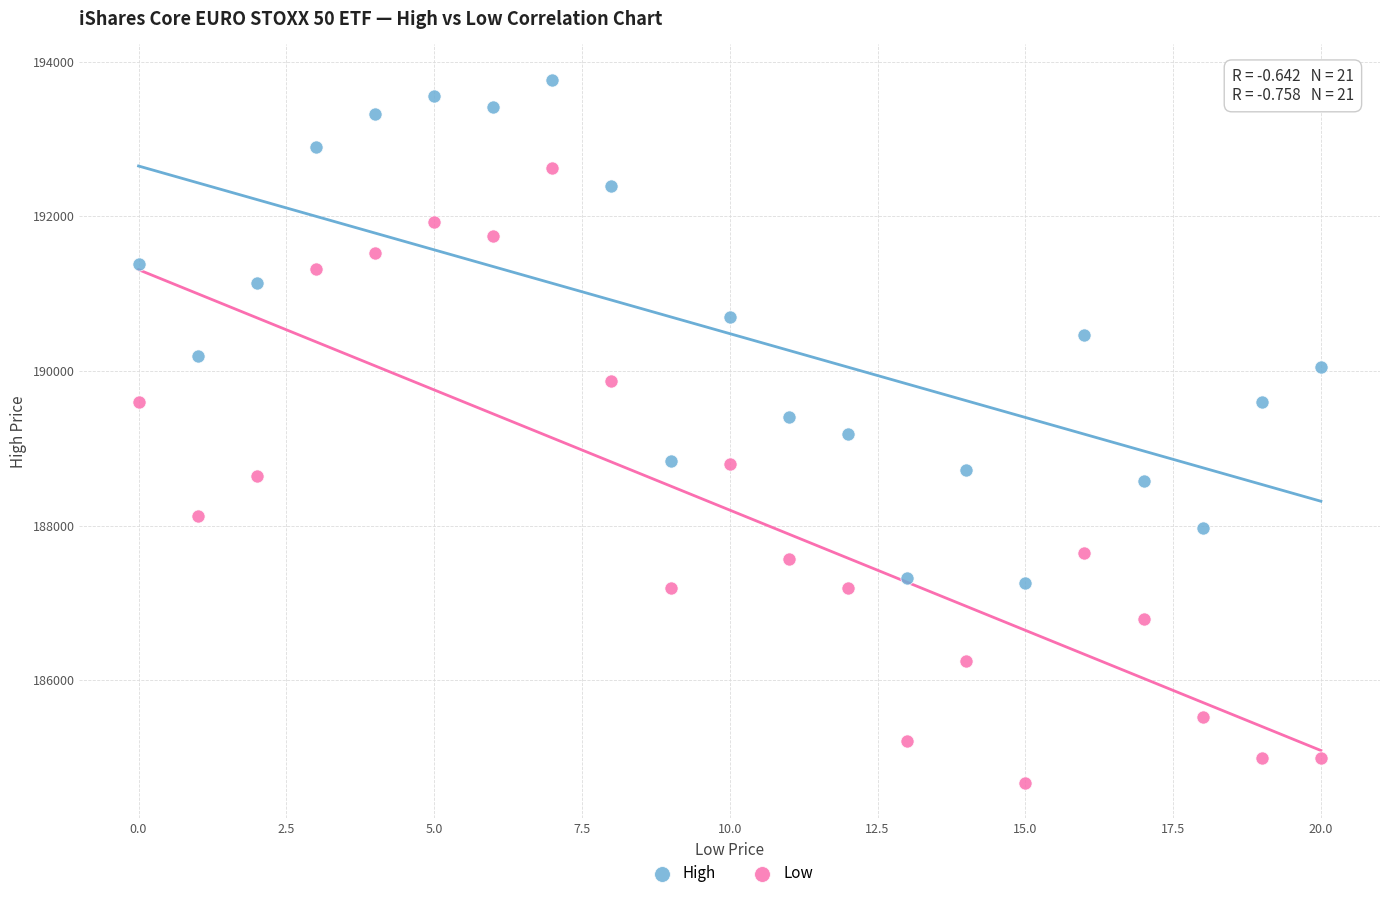

Which series reaches the minimum Y coordinate?

Low